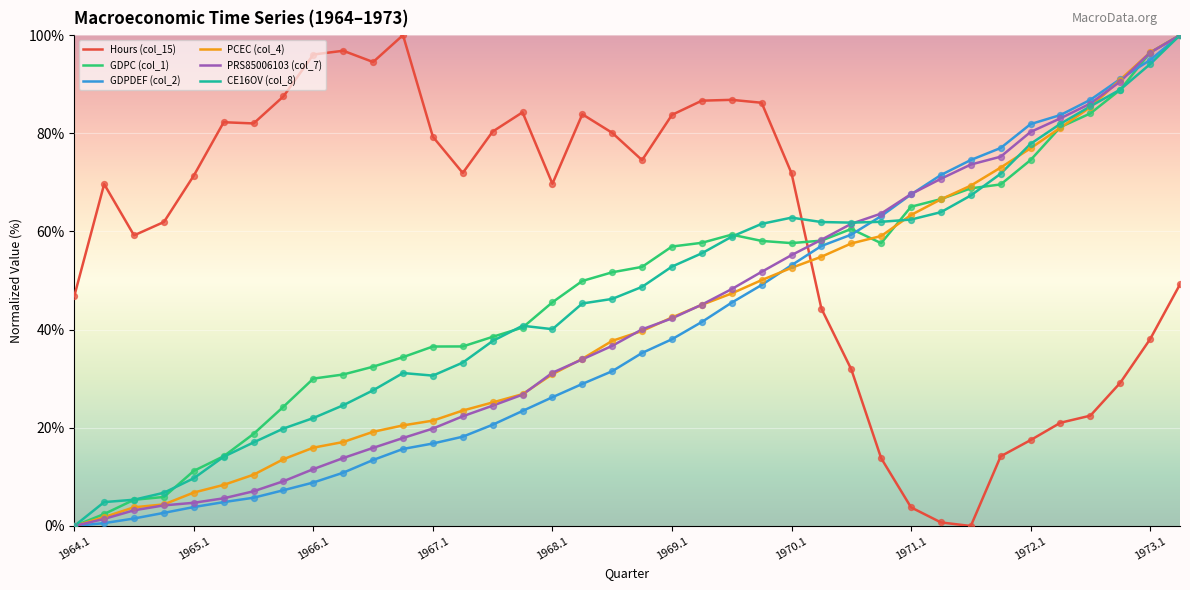

At how many categories does at least one series exceed 15?

38